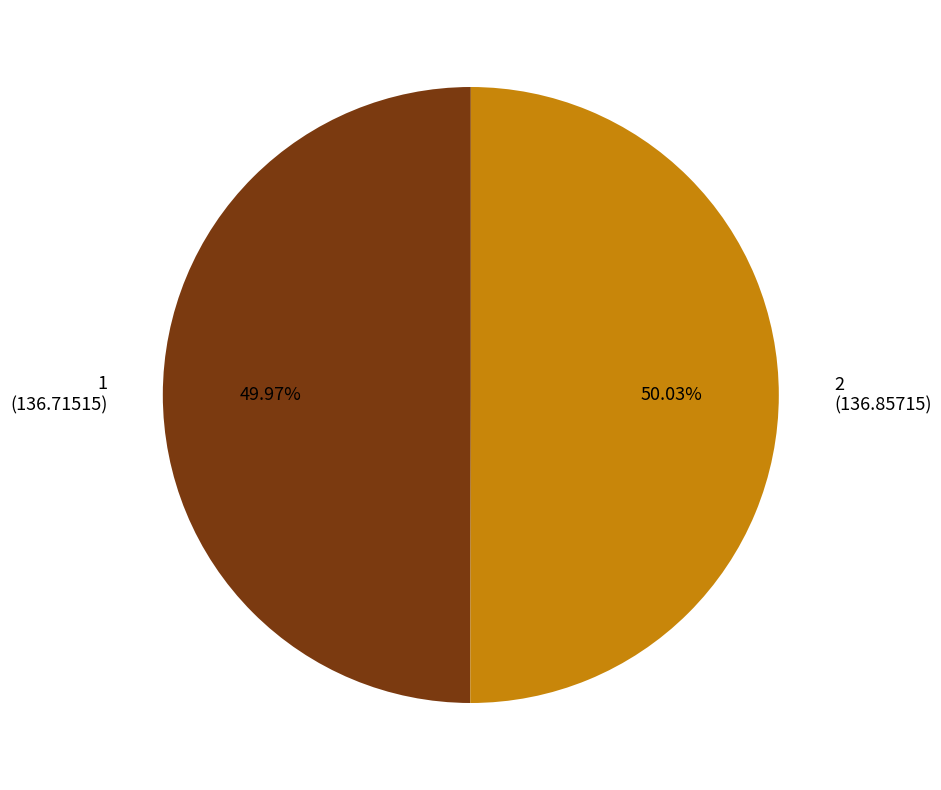

Combined, do 2 (136.85715) and 1 (136.71515) account for over 50%?

Yes